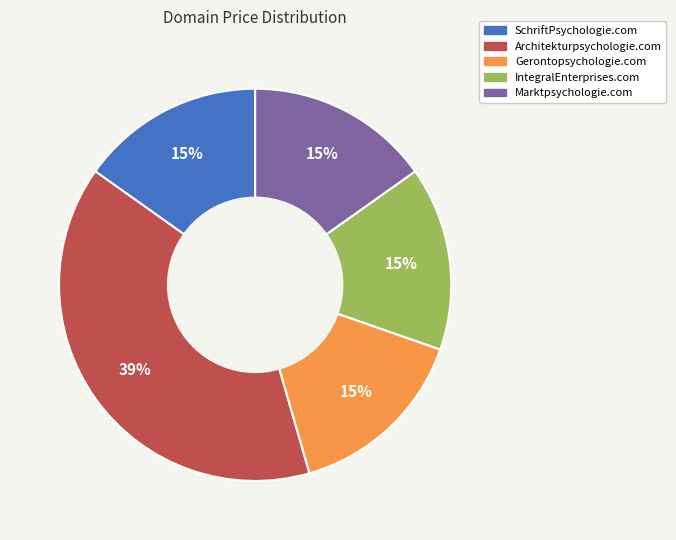

To the nearest percent, what is the difference between the largest and smallest slice percentages?

24%